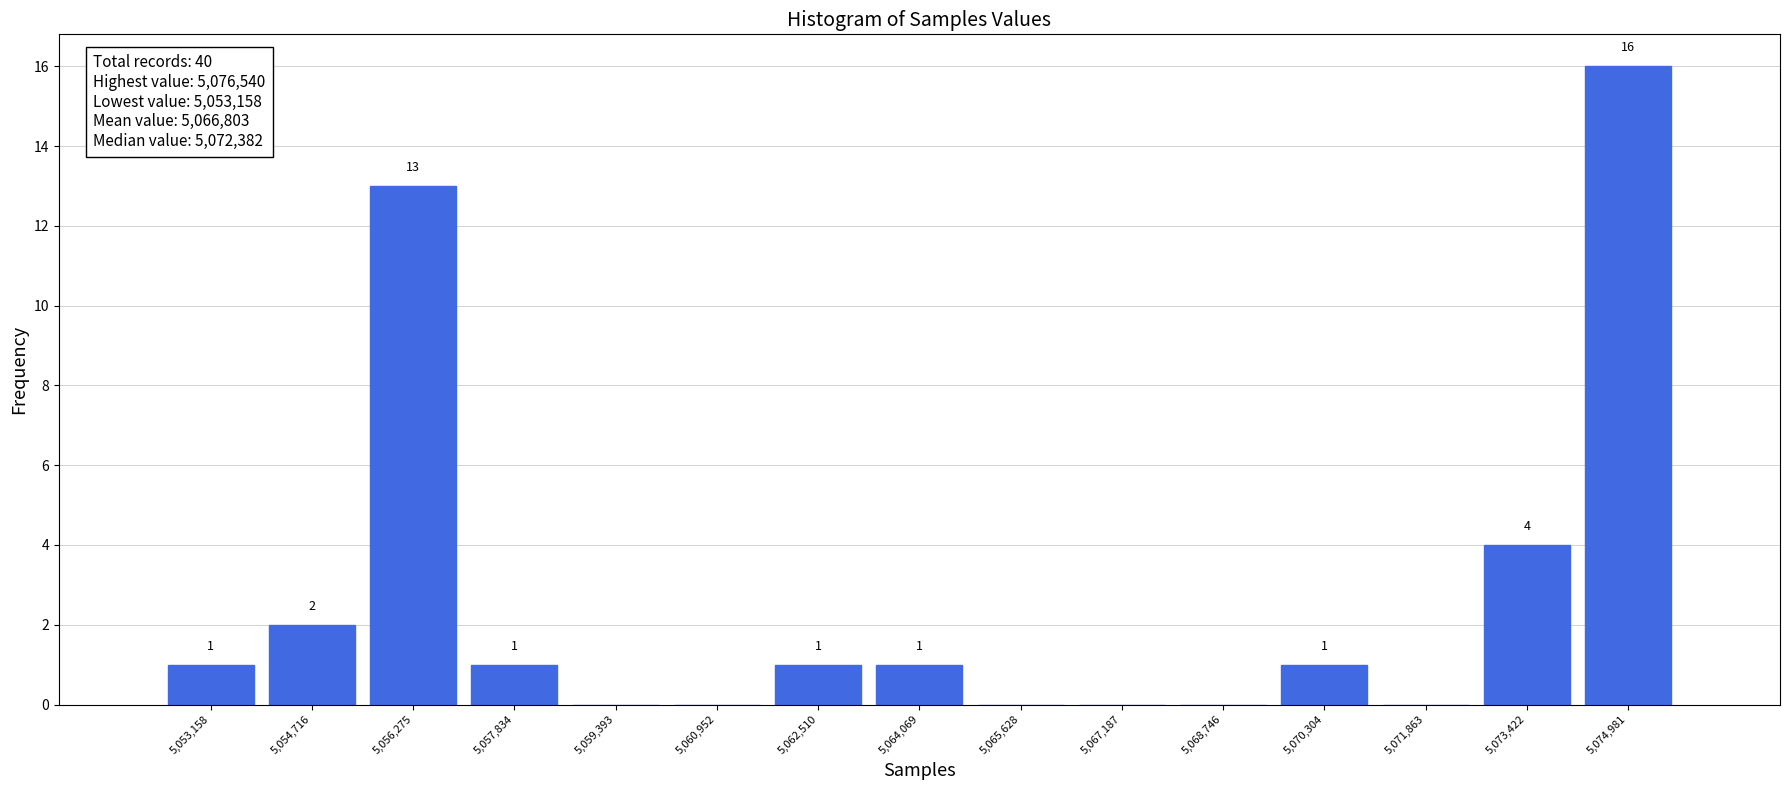

Reading left to right, what are all the values shown in this chart?

5,053,158=1	5,054,716=2	5,056,275=13	5,057,834=1	5,059,393=0	5,060,952=0	5,062,510=1	5,064,069=1	5,065,628=0	5,067,187=0	5,068,746=0	5,070,304=1	5,071,863=0	5,073,422=4	5,074,981=16